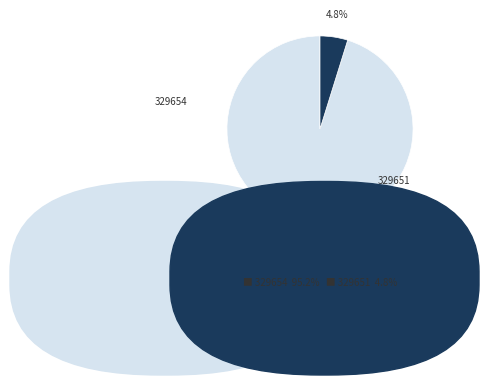

Is it true that 329654 is 95% of the pie?

True